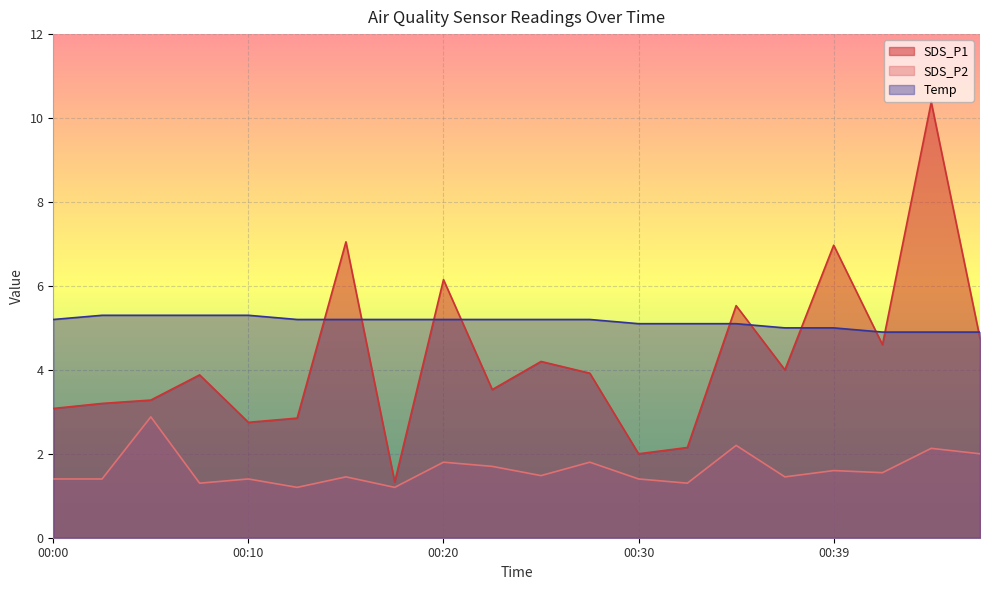

Count the number of categories in the chart.

20